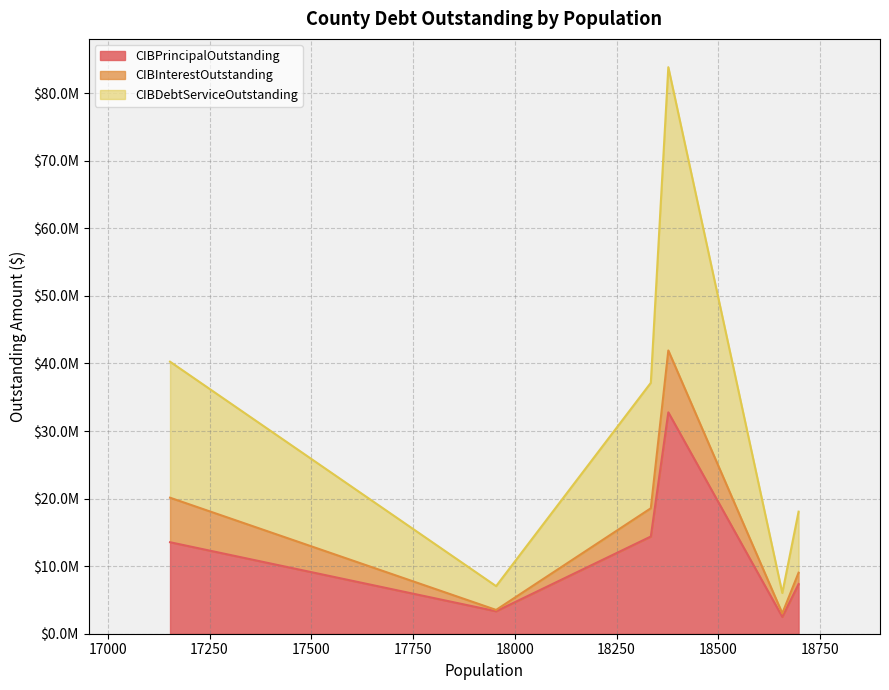

What is the highest value of the CIBInterestOutstanding series?

9159053.3